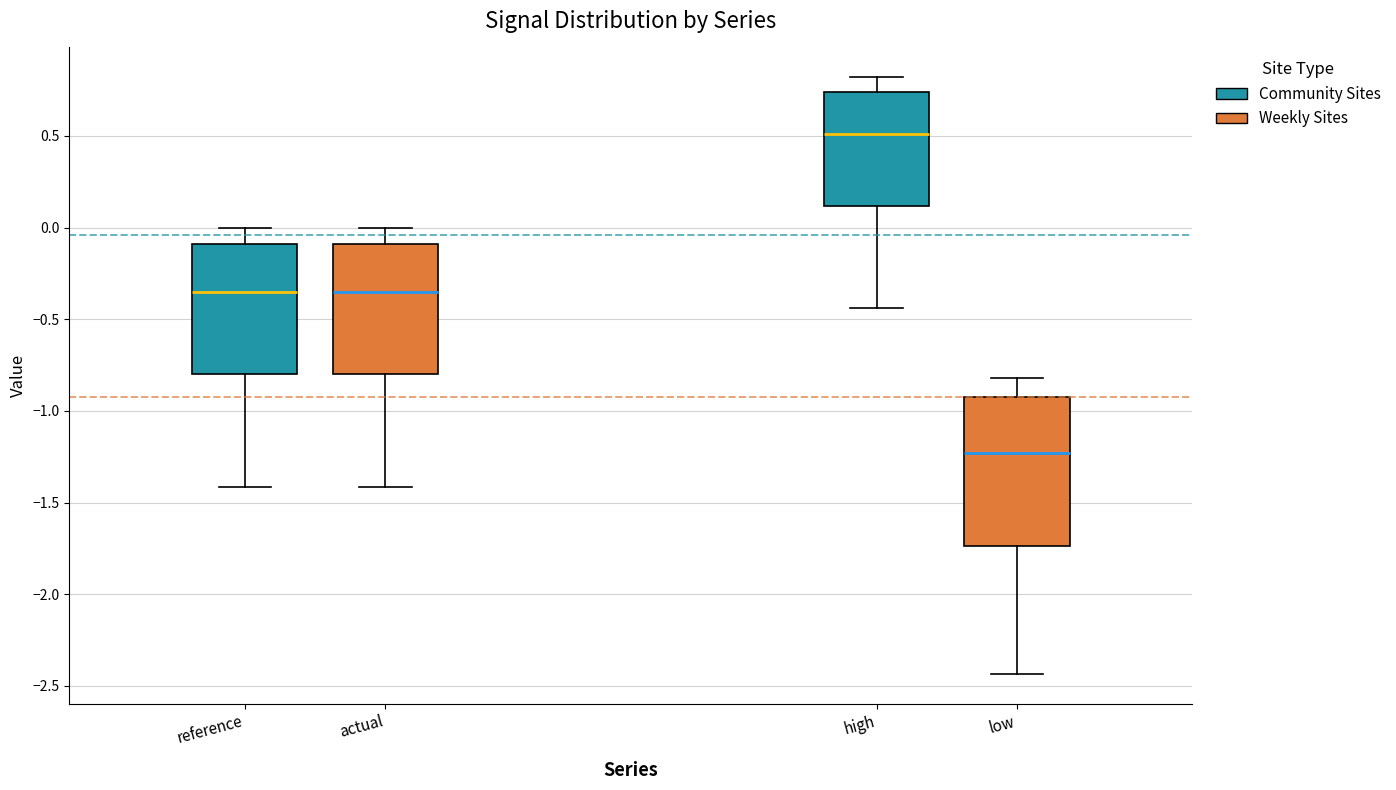

Reading left to right, read every box against the y-axis: the position of its median line, the range the box covers, and the ends of its whiskers. The values are not printed on the chart, so give them approximately, as read against the axis.

reference: median -0.35, box -0.80 to -0.10, whiskers -1.40 to 0.00
actual: median -0.35, box -0.80 to -0.10, whiskers -1.40 to 0.00
high: median 0.50, box 0.10 to 0.75, whiskers -0.45 to 0.80
low: median -1.25, box -1.75 to -0.90, whiskers -2.45 to -0.80